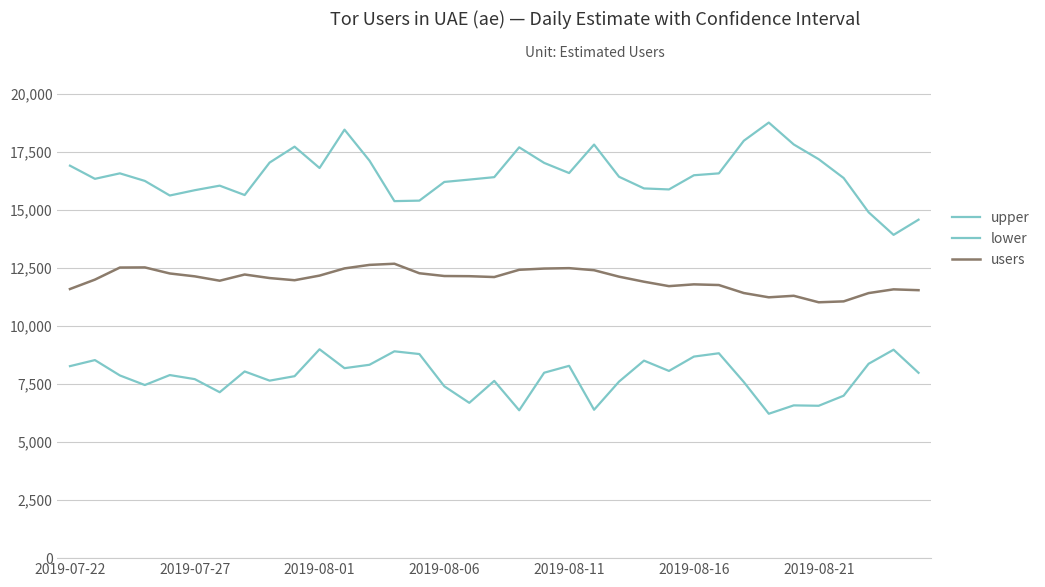

In lower, how many points are lower than both neighbors (excluding endpoints)?

10